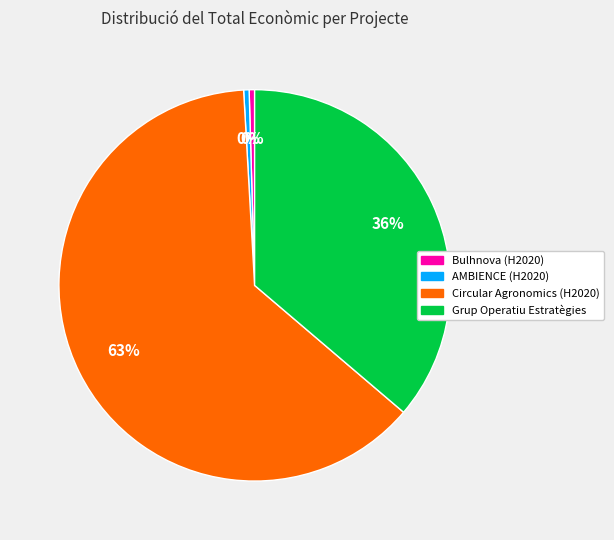

Which category has the biggest portion of the pie?

Circular Agronomics (H2020)